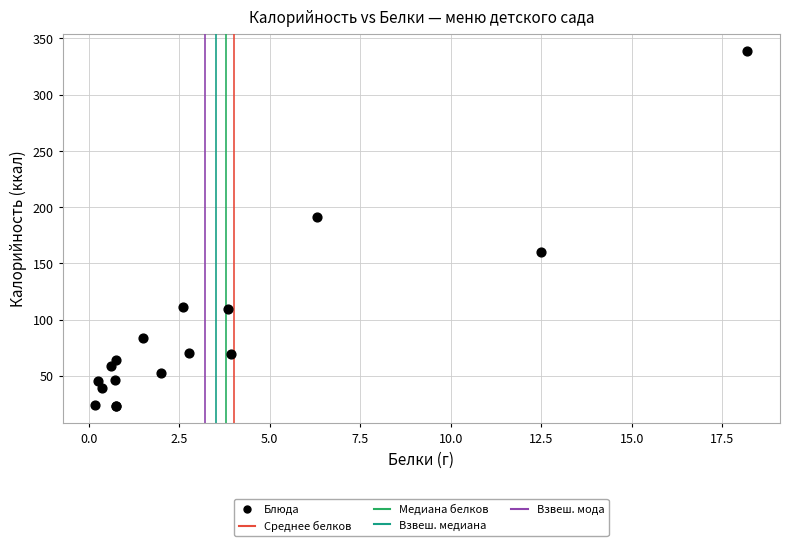

What Y value in the scatter plot is closest to 181?

191.7